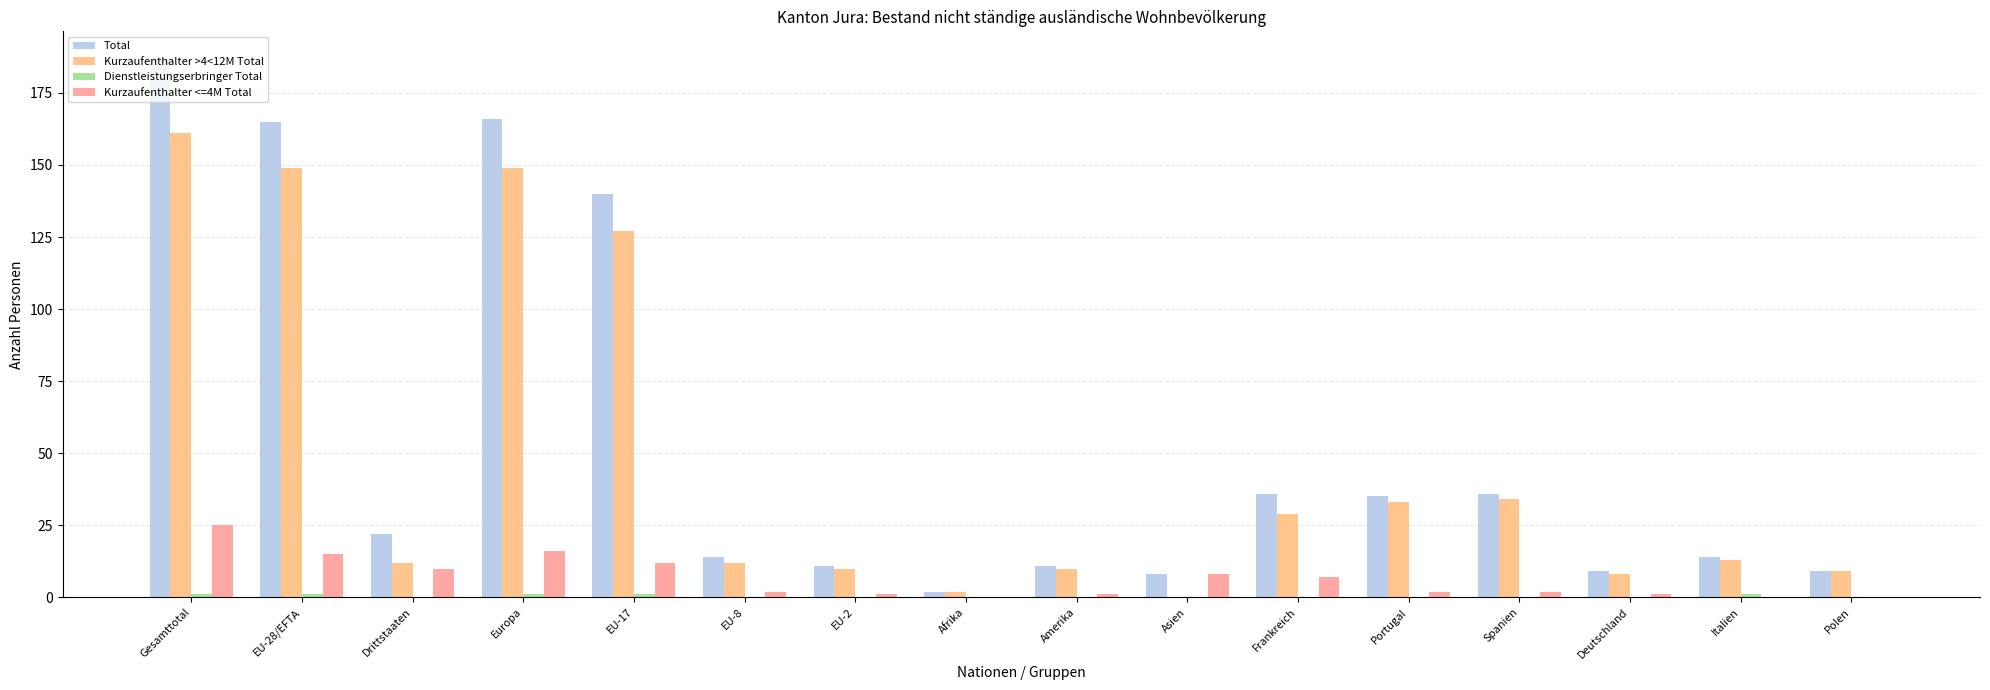

Which category has the highest value across all series?

Gesamttotal